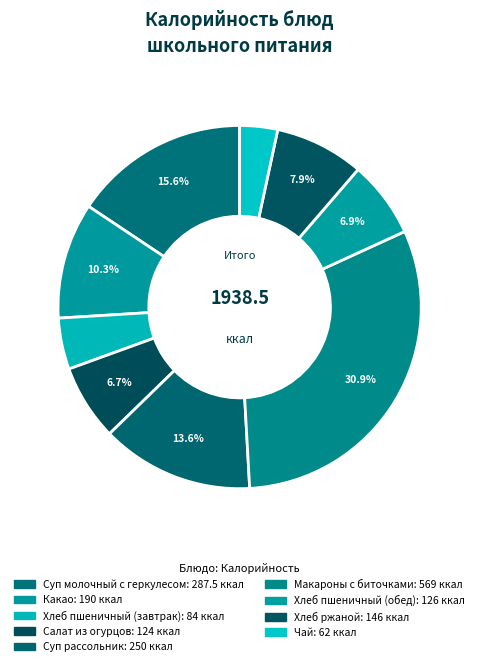

Does Хлеб ржаной account for over 50% of the chart?

No